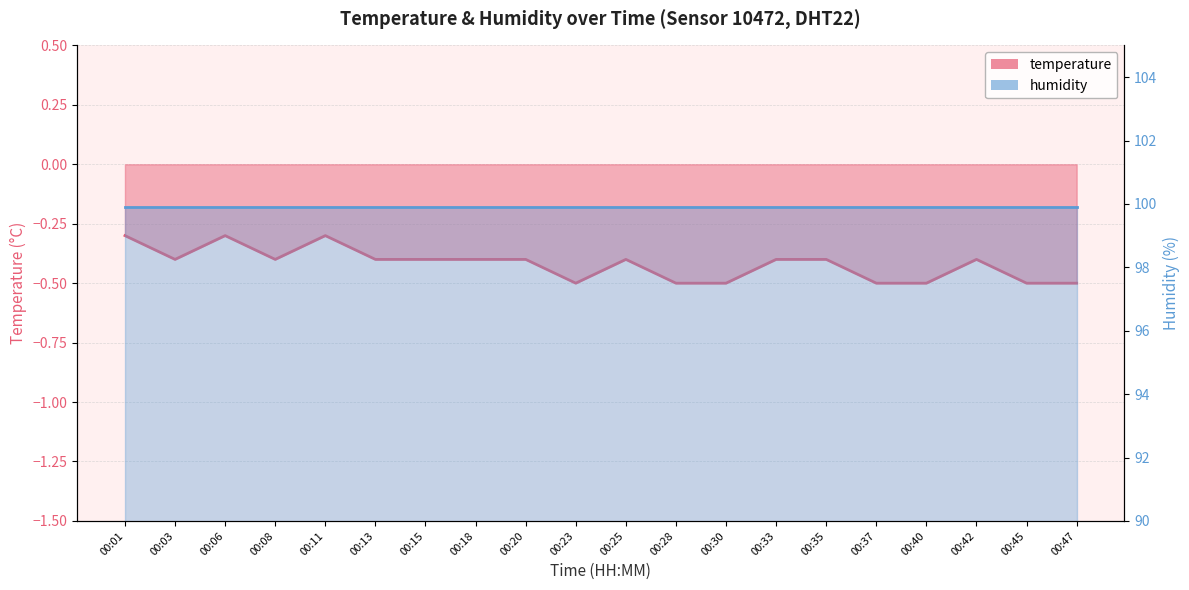

Which has a higher value, 00:28 or 00:01?

00:01